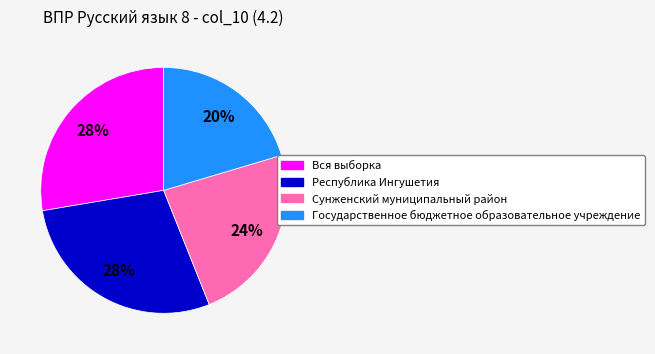

Which slice is the smallest?

Государственное бюджетное образовательное учреждение